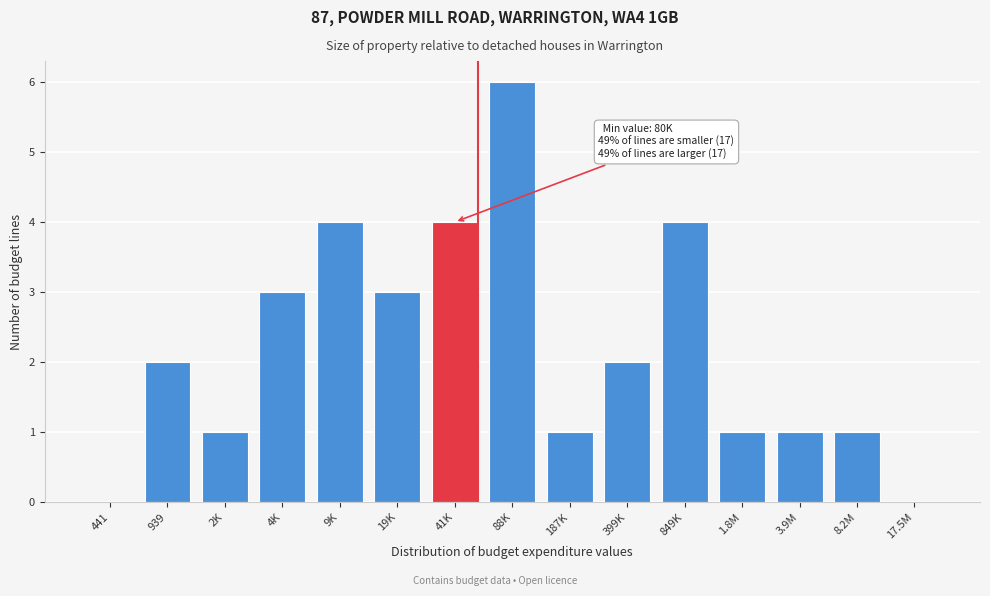

The value at 939 is 1. True or false?

False